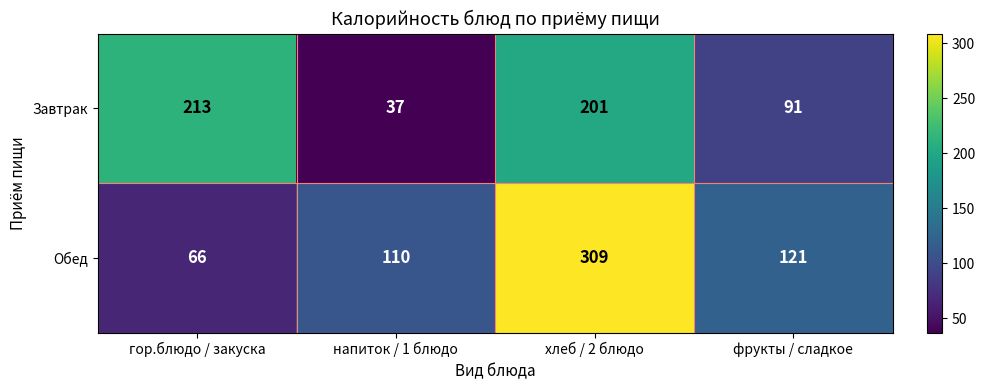

What is the difference between the maximum and minimum values in the Обед series?

243